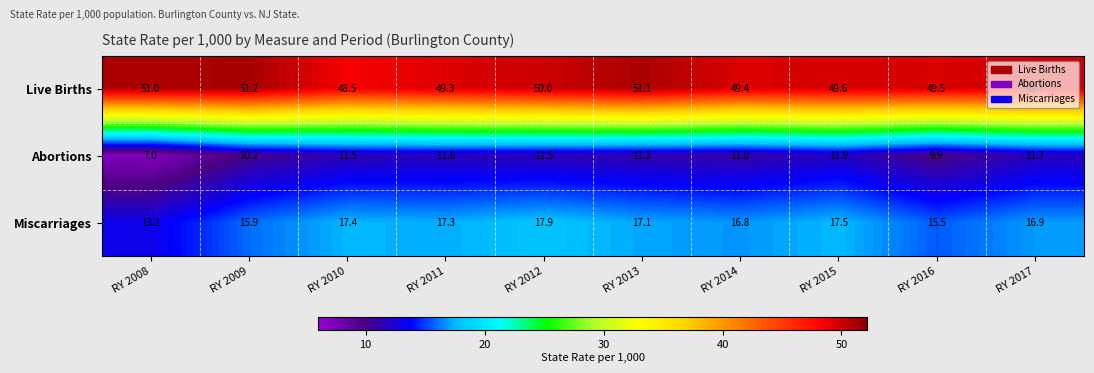

The value of Miscarriages at RY 2012 is 3.9. True or false?

False